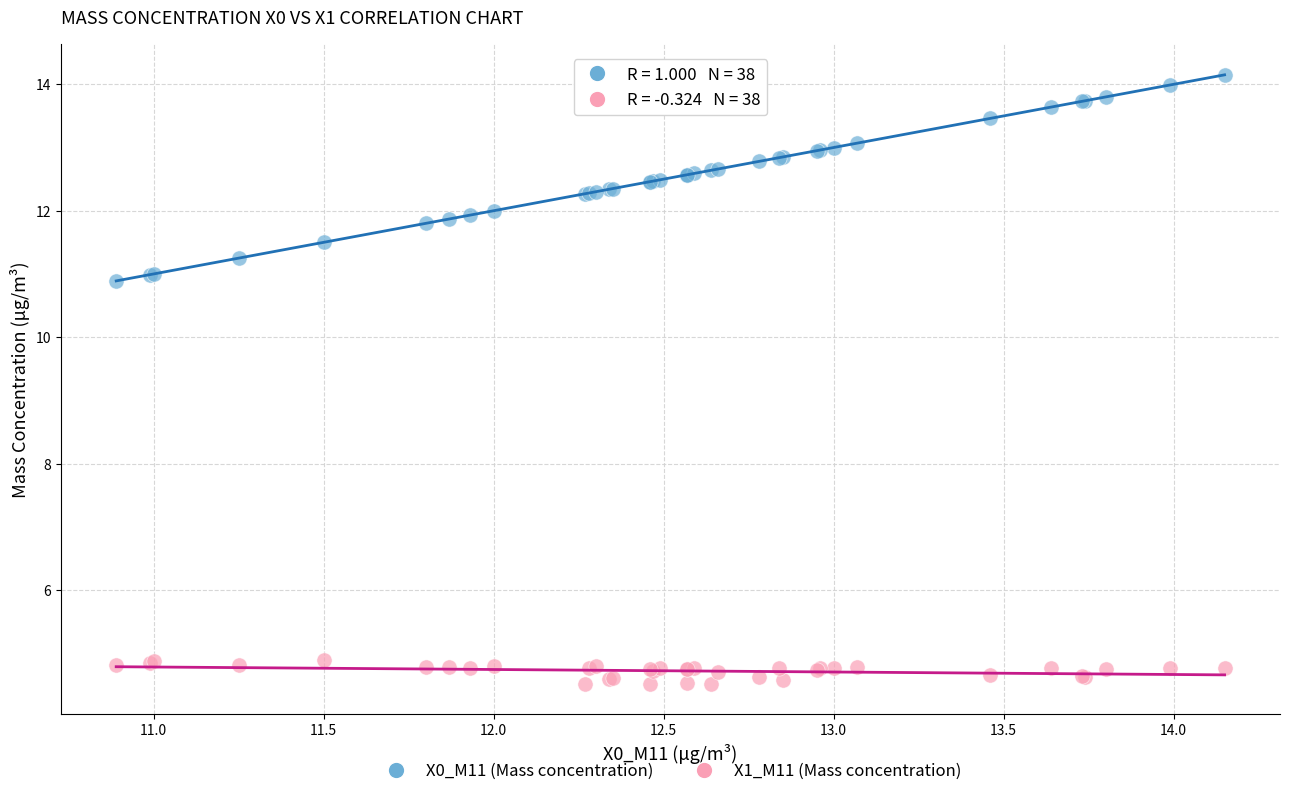

Which series reaches the maximum Y coordinate?

X0_M11 (Mass concentration)